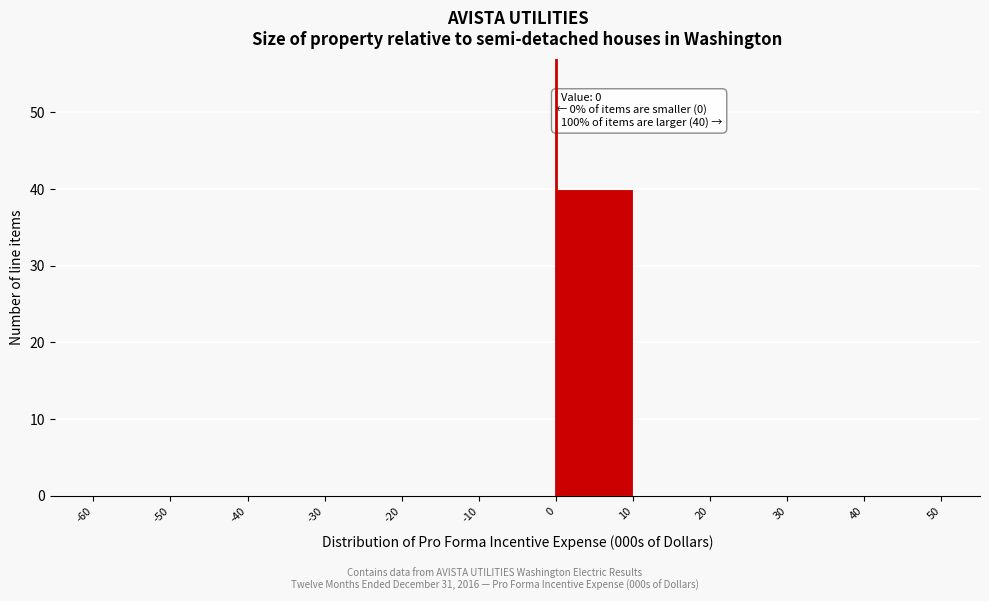

Which range on the x-axis has the tallest bar?

0 to 10